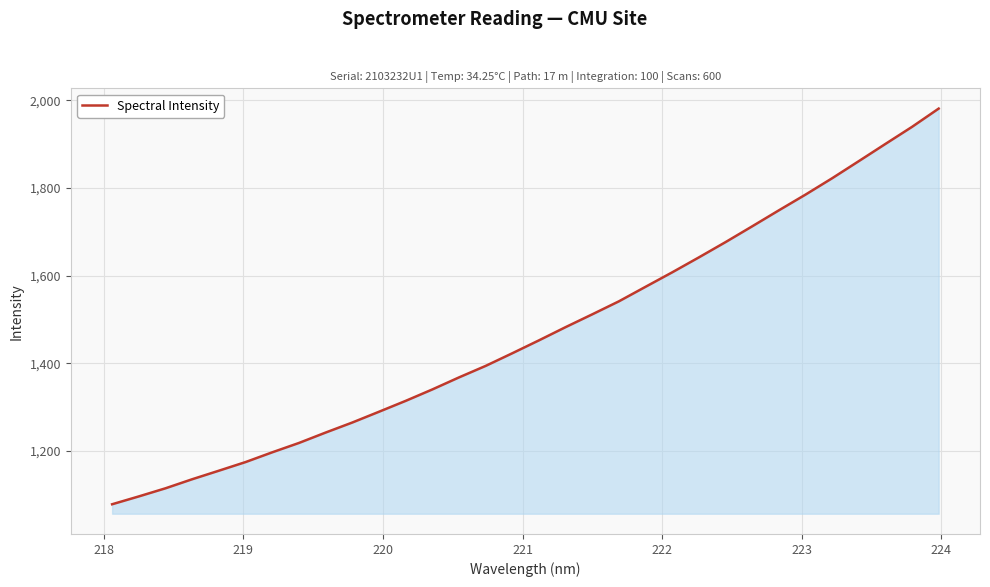

What is the difference between the maximum and minimum values?

902.6